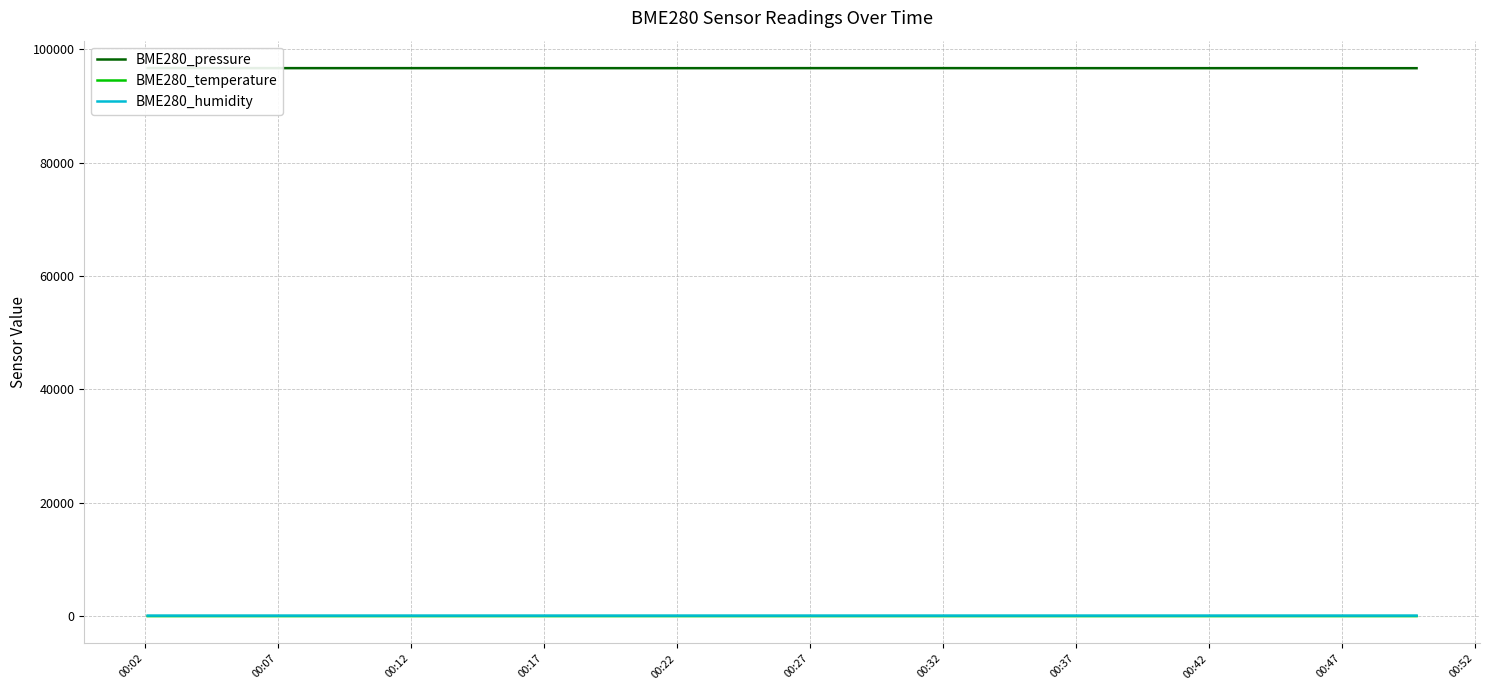

What is the maximum value for BME280_humidity?

96.5